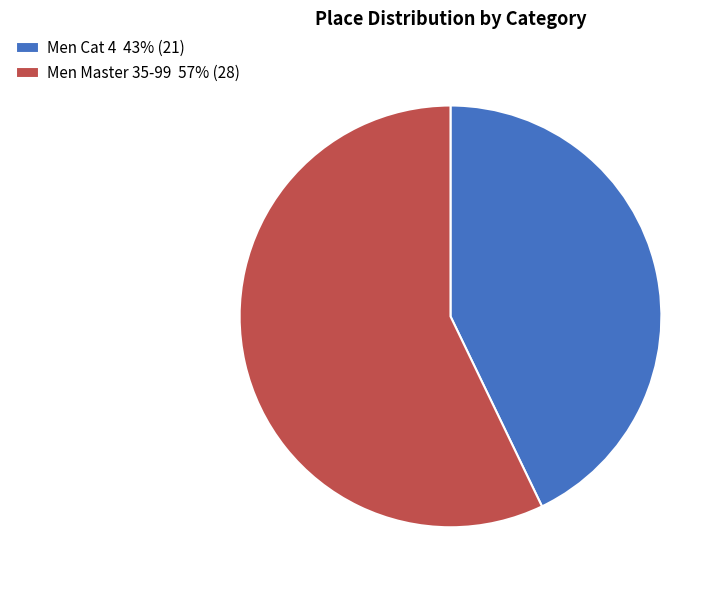

Does any single category account for the majority?

Yes